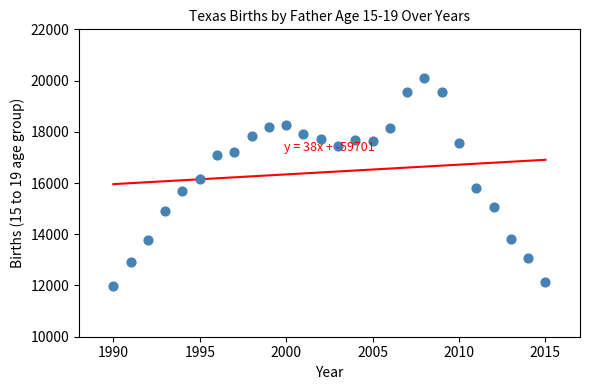

What is the range of X values (max minus min)?

25